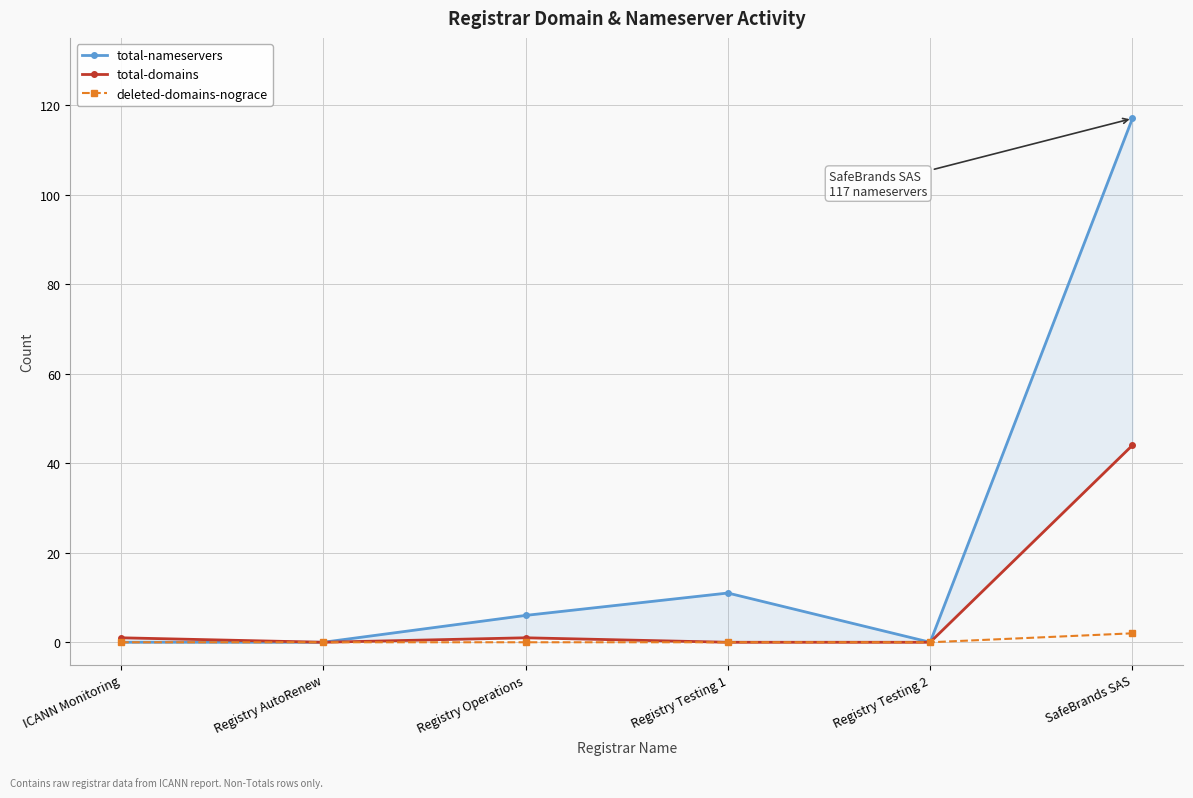

How many data points does each series have?

6